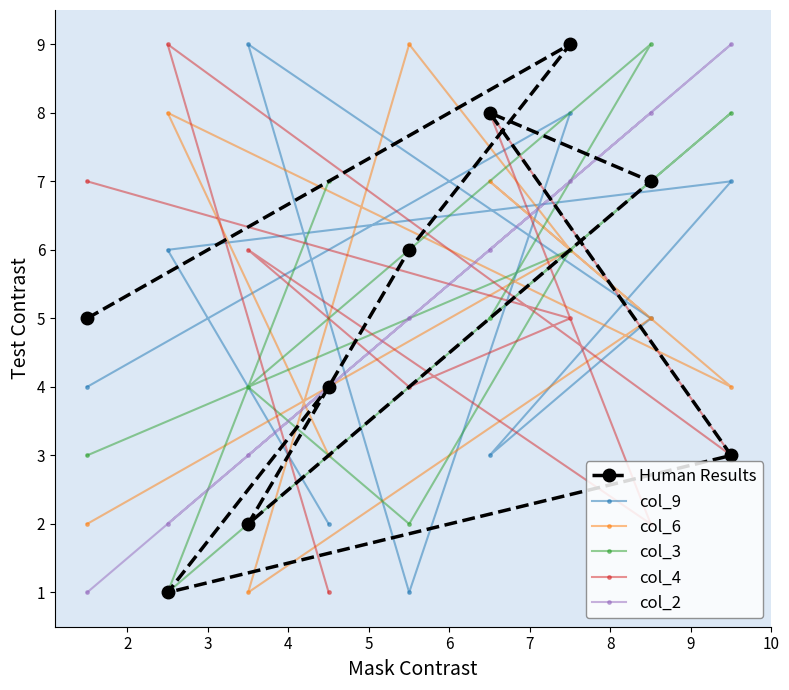

Between 2 and 9, which is larger?

2